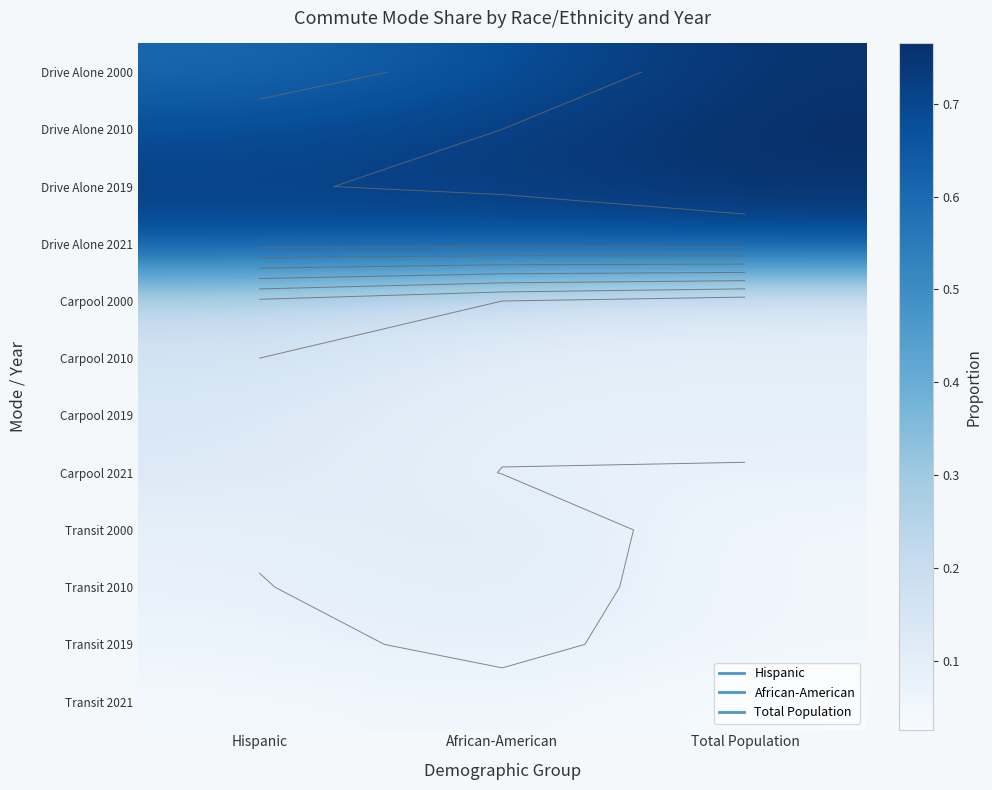

At how many categories does at least one series exceed 0?

3